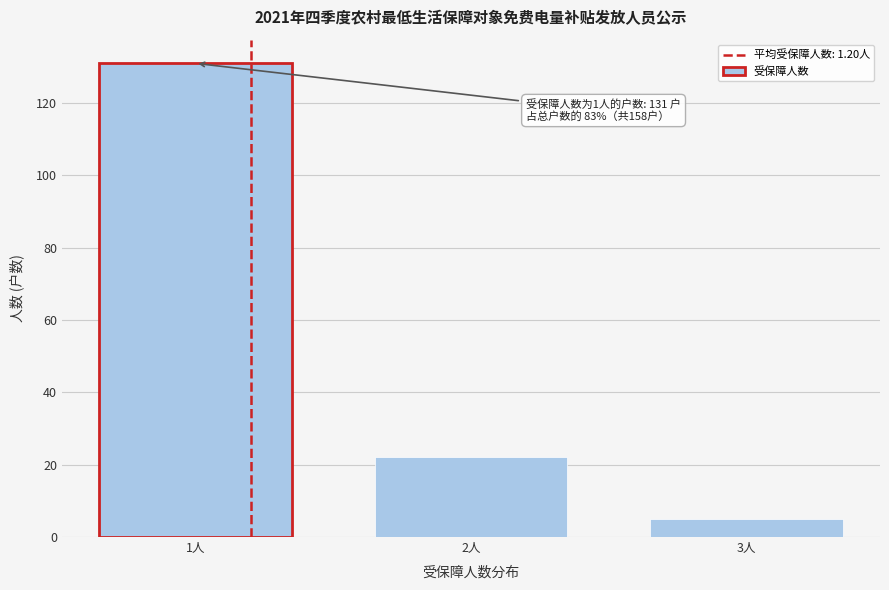

Reading left to right, transcribe all the data shown in this chart.

131	22	5